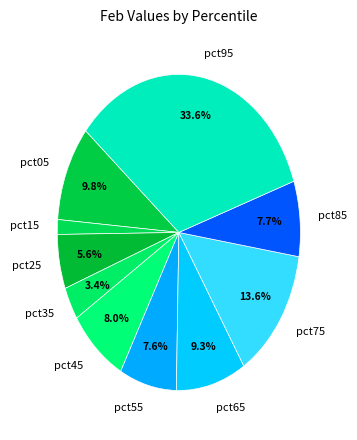

Which slice is the largest?

pct95